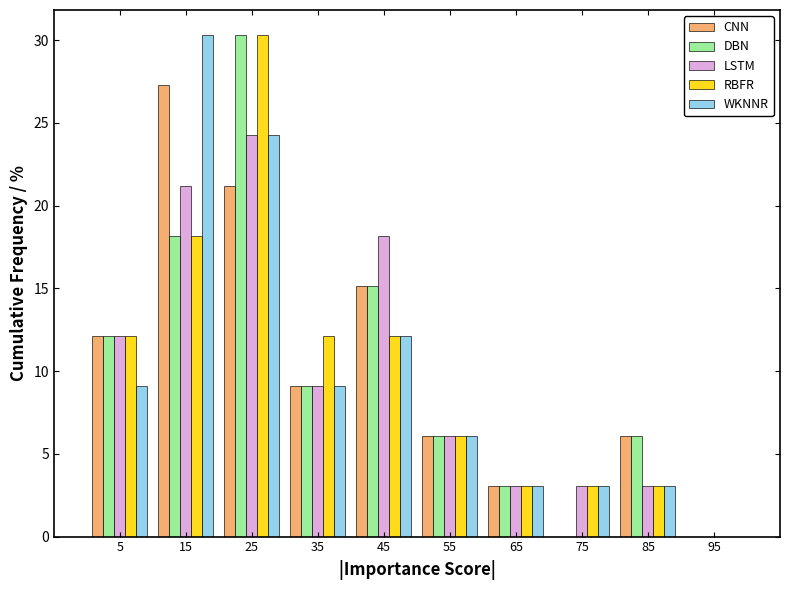

What is the height of the RBFR bar covering 50 to 60 on the x-axis? The values are not printed on the chart, so give them approximately, as read against the axis.

6.0